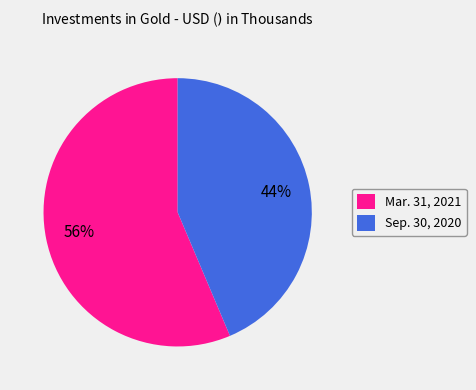

Which has a higher value, Mar. 31, 2021 or Sep. 30, 2020?

Mar. 31, 2021